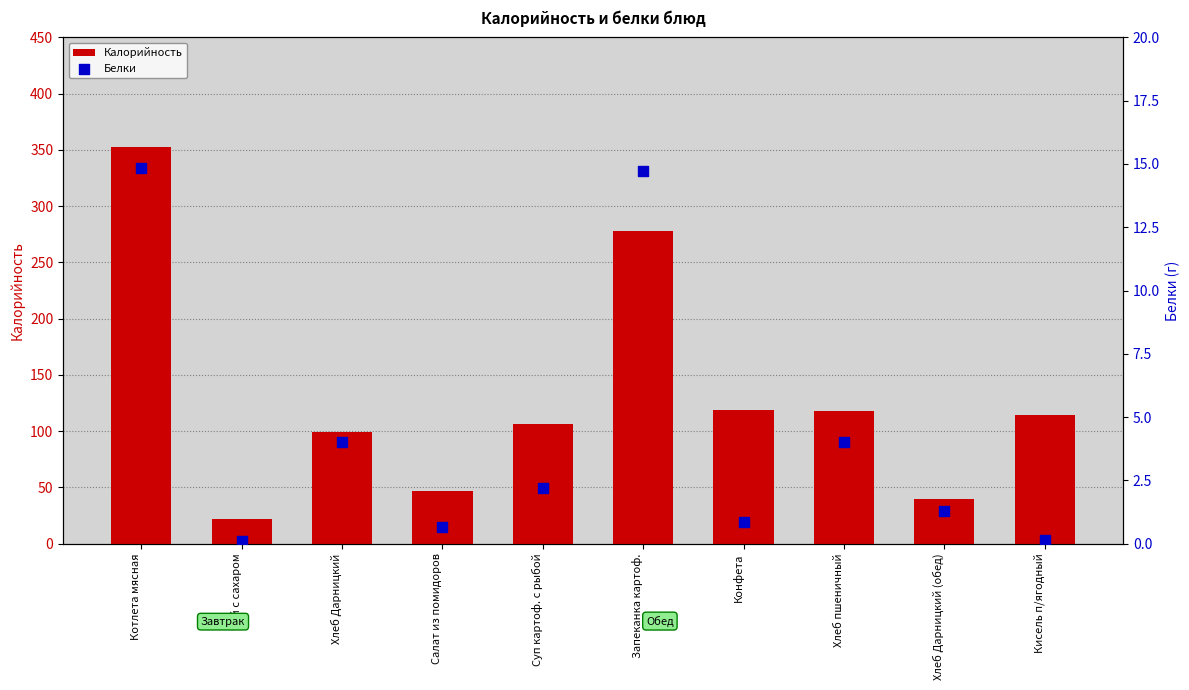

Which series has the largest total across all categories?

Калорийность